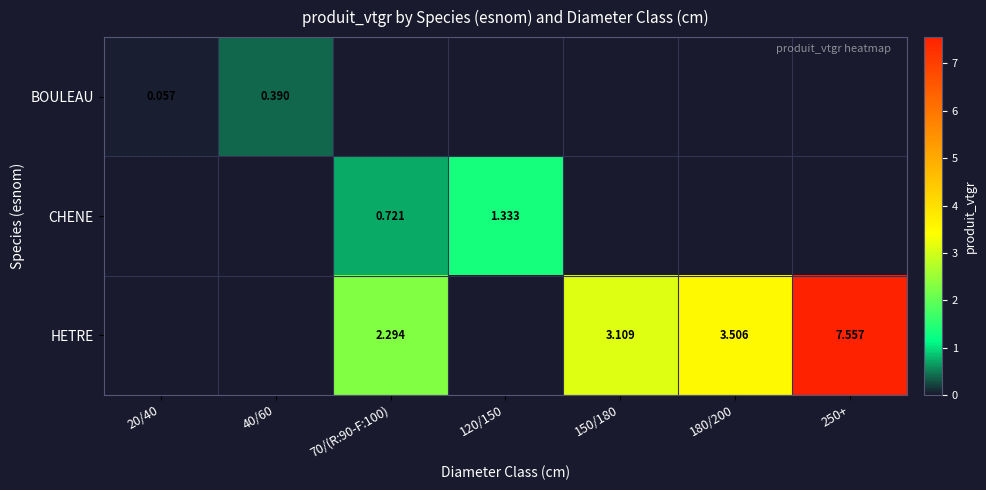

Rank the series by their maximum value, from highest to lowest.

HETRE, CHENE, BOULEAU